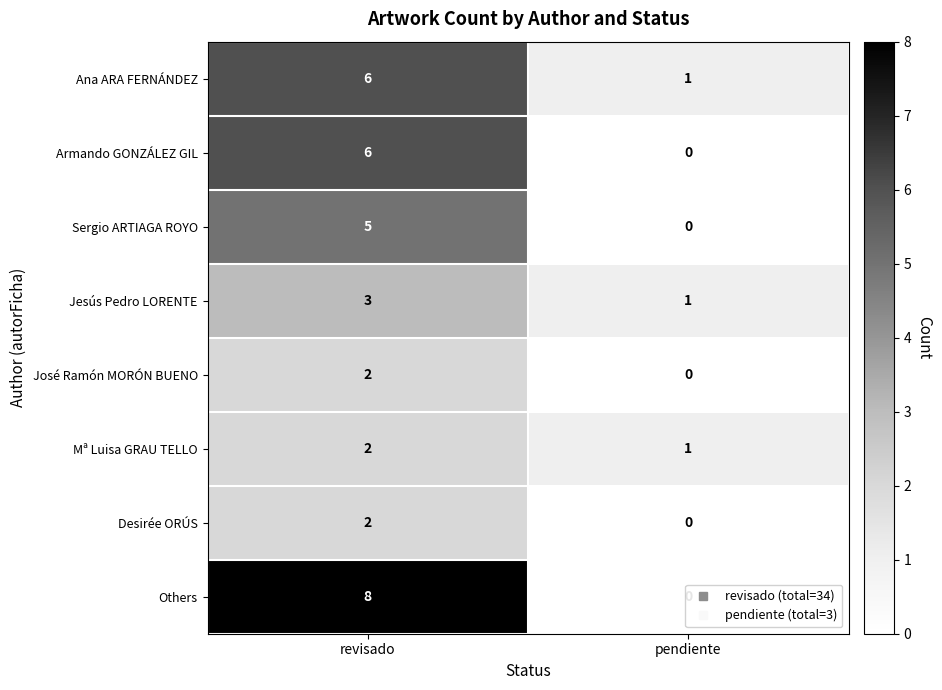

The value of Ana ARA FERNÁNDEZ at pendiente is 1. True or false?

True